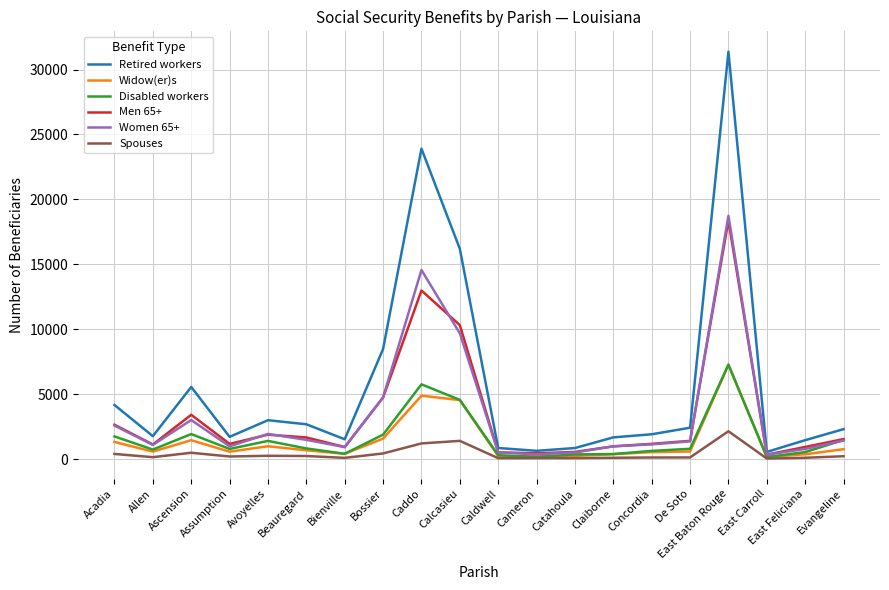

The Spouses series shows 214 at Evangeline. True or false?

True